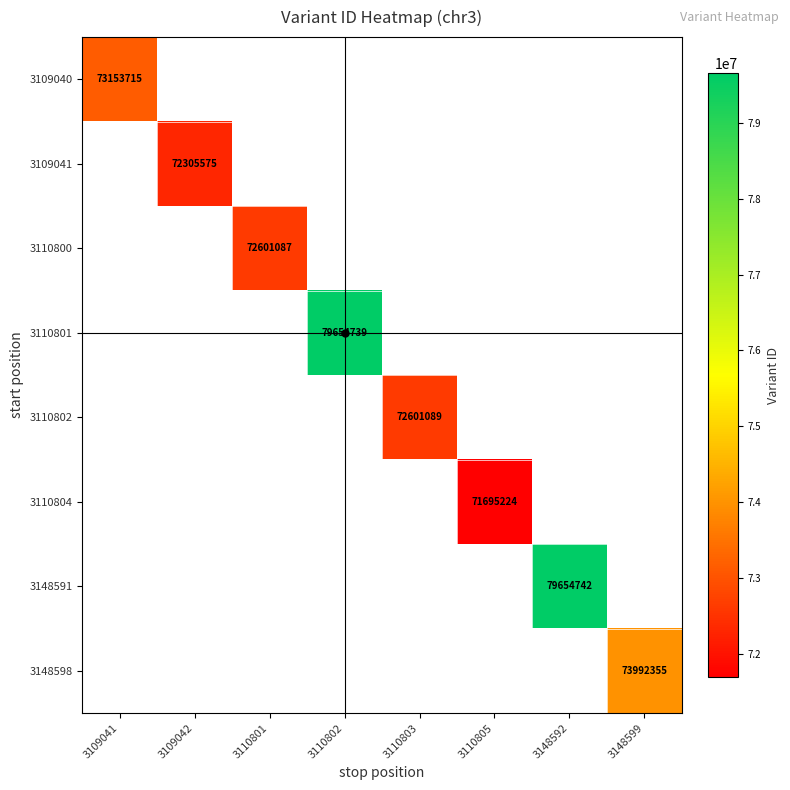

True or false: 3109040 has a value of 73153715 at 3109041.

True